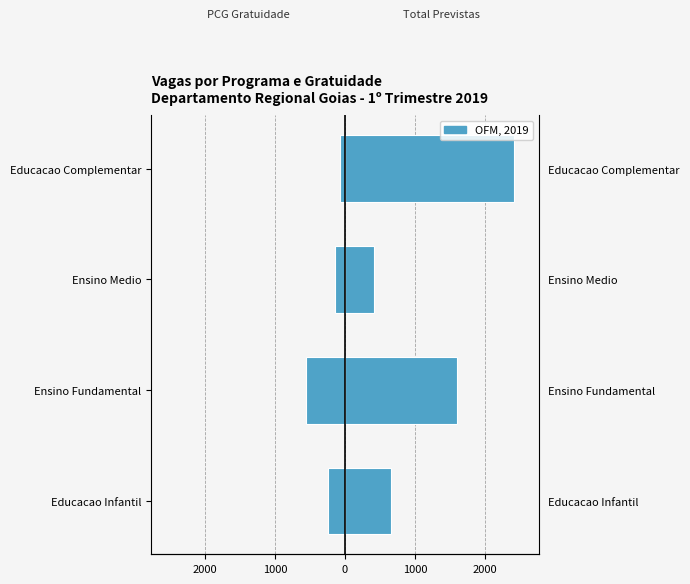

Reading right to left, extract all data points from this chart.

VAGAS GRATUIDADE PCG: -70	-143	-549	-236
TOTAL DE VAGAS Previstas: 2402	410	1590	662